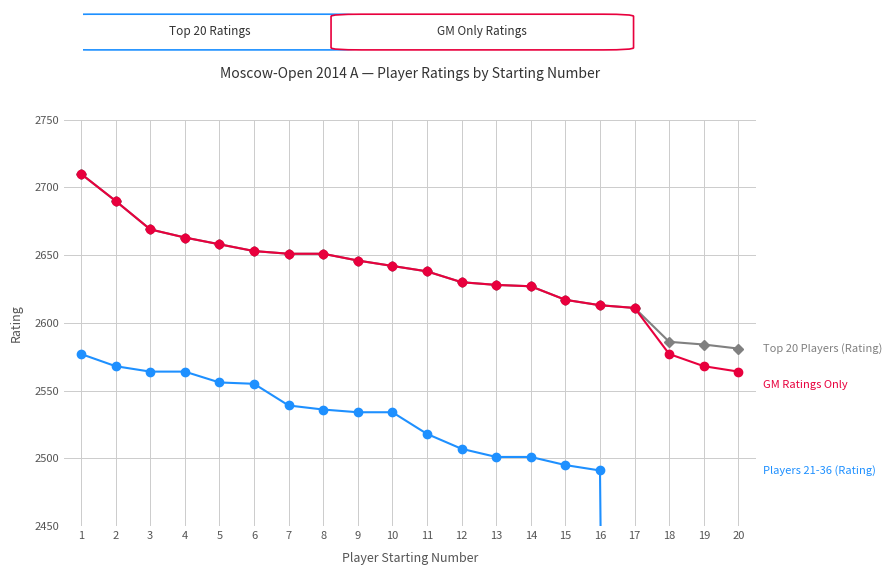

At which label is GM Ratings Only closest to 2637?

11